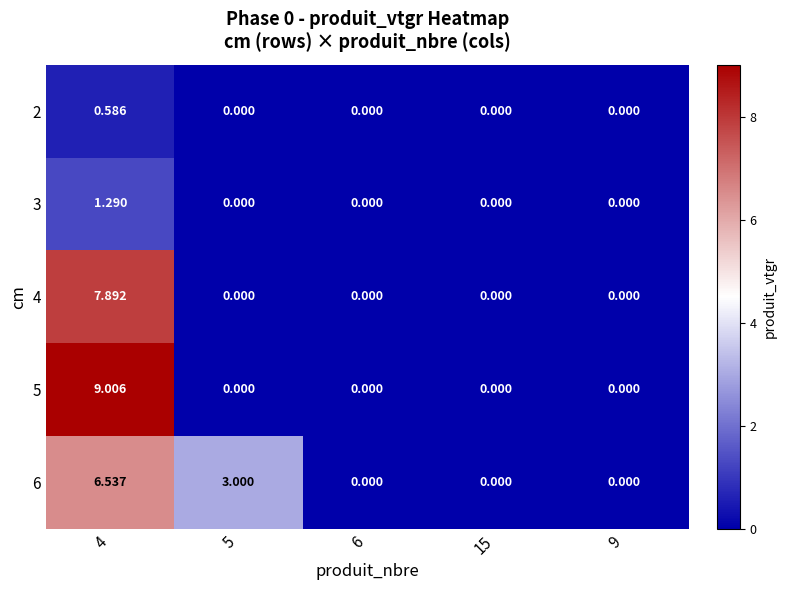

Is the value of 3 at 4 greater than the value of 5 at 5?

Yes